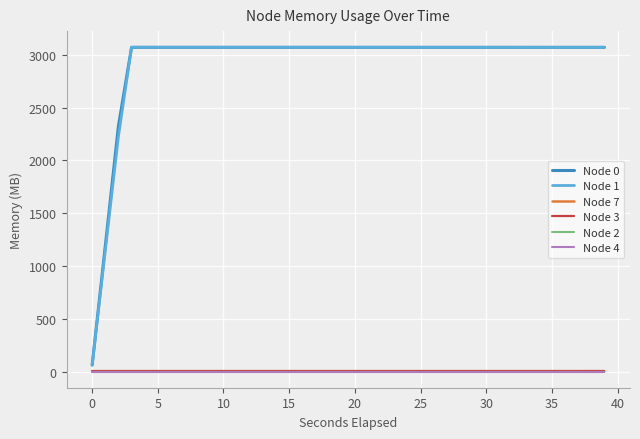

How many values in the Node 0 series exceed 3072?

16